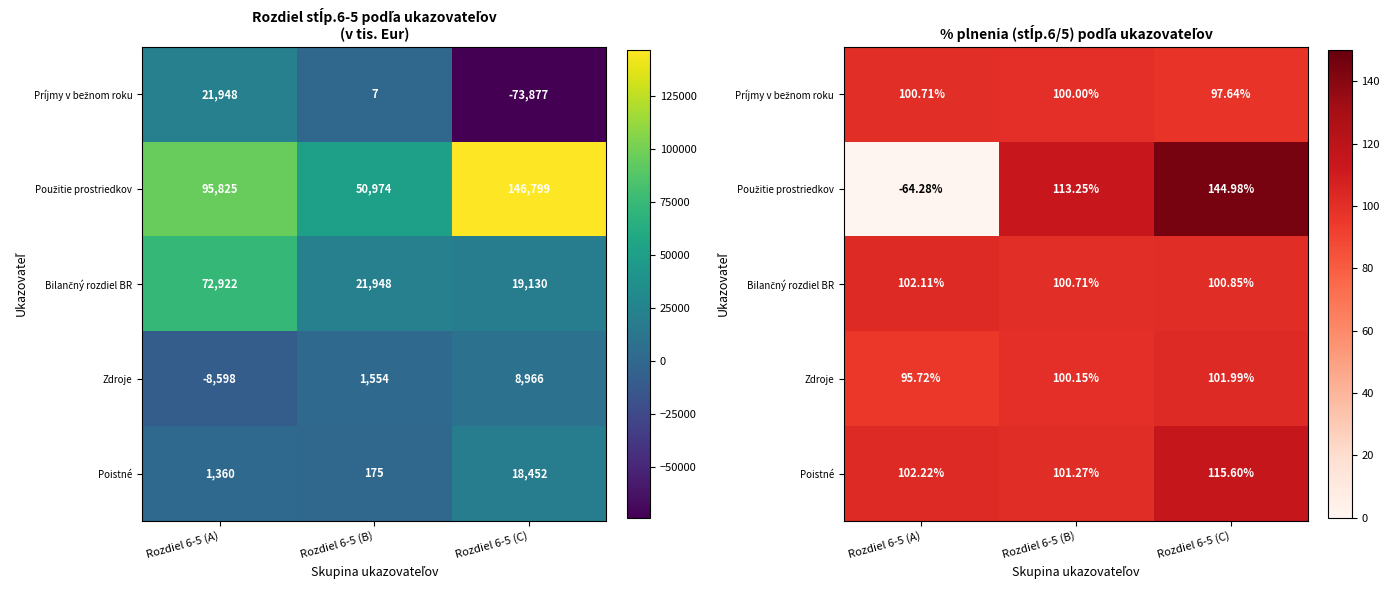

Between Rozdiel 6-5 (C) and Rozdiel 6-5 (A), which is larger?

Rozdiel 6-5 (A)